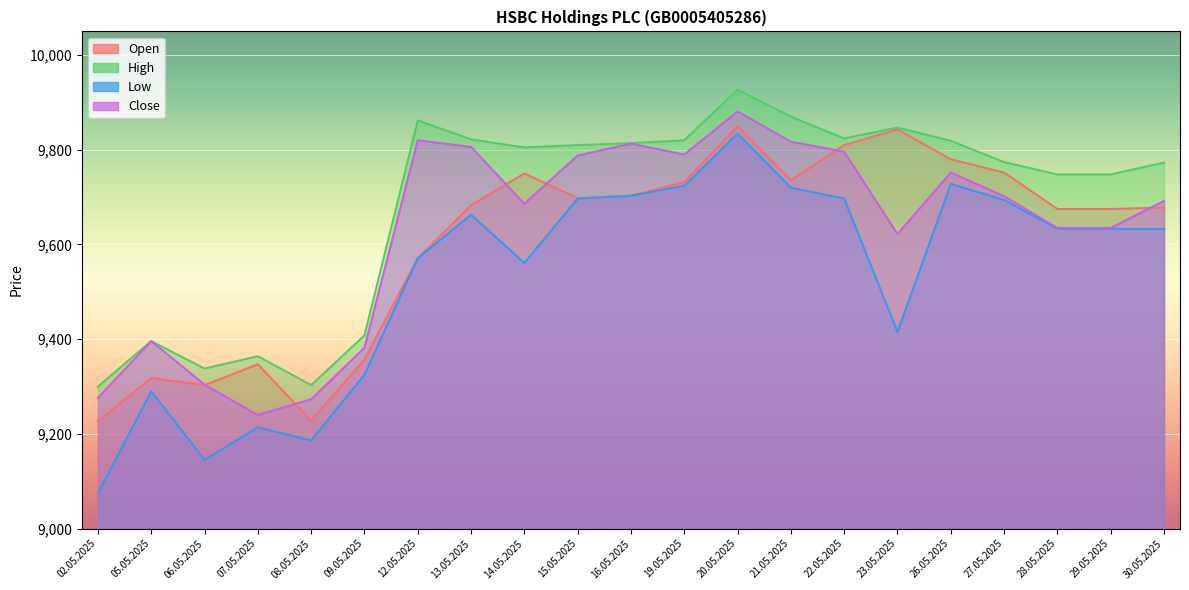

The Open series shows 9227 at 02.05.2025. True or false?

True